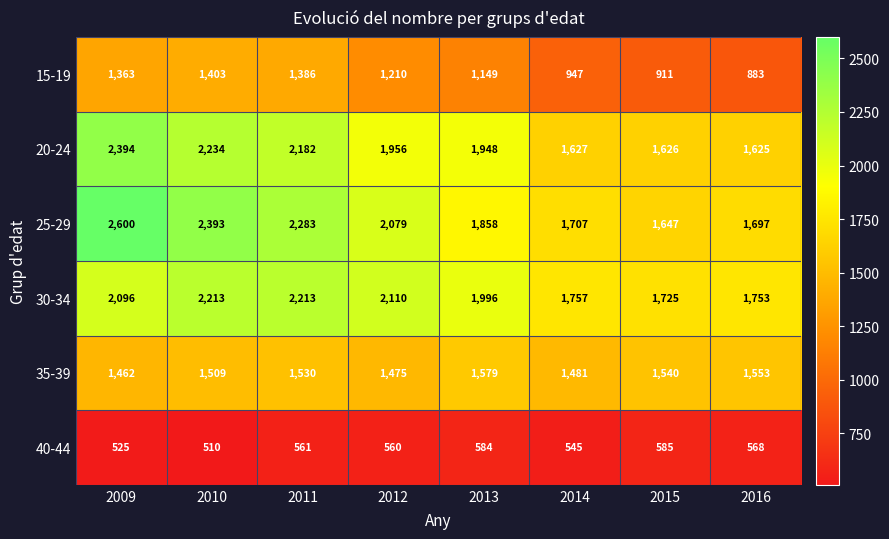

Rank the series by their maximum value, from lowest to highest.

40-44, 15-19, 35-39, 30-34, 20-24, 25-29